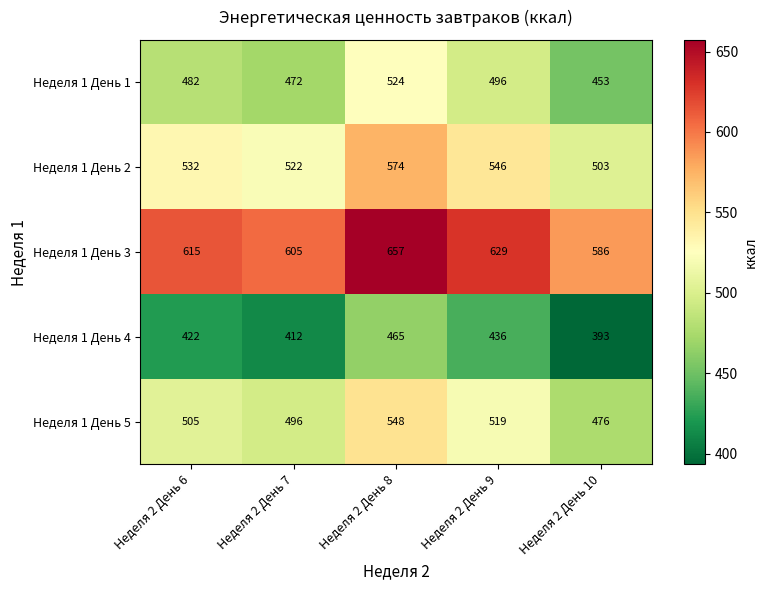

Which category has the lowest value across all series?

Неделя 2 День 10